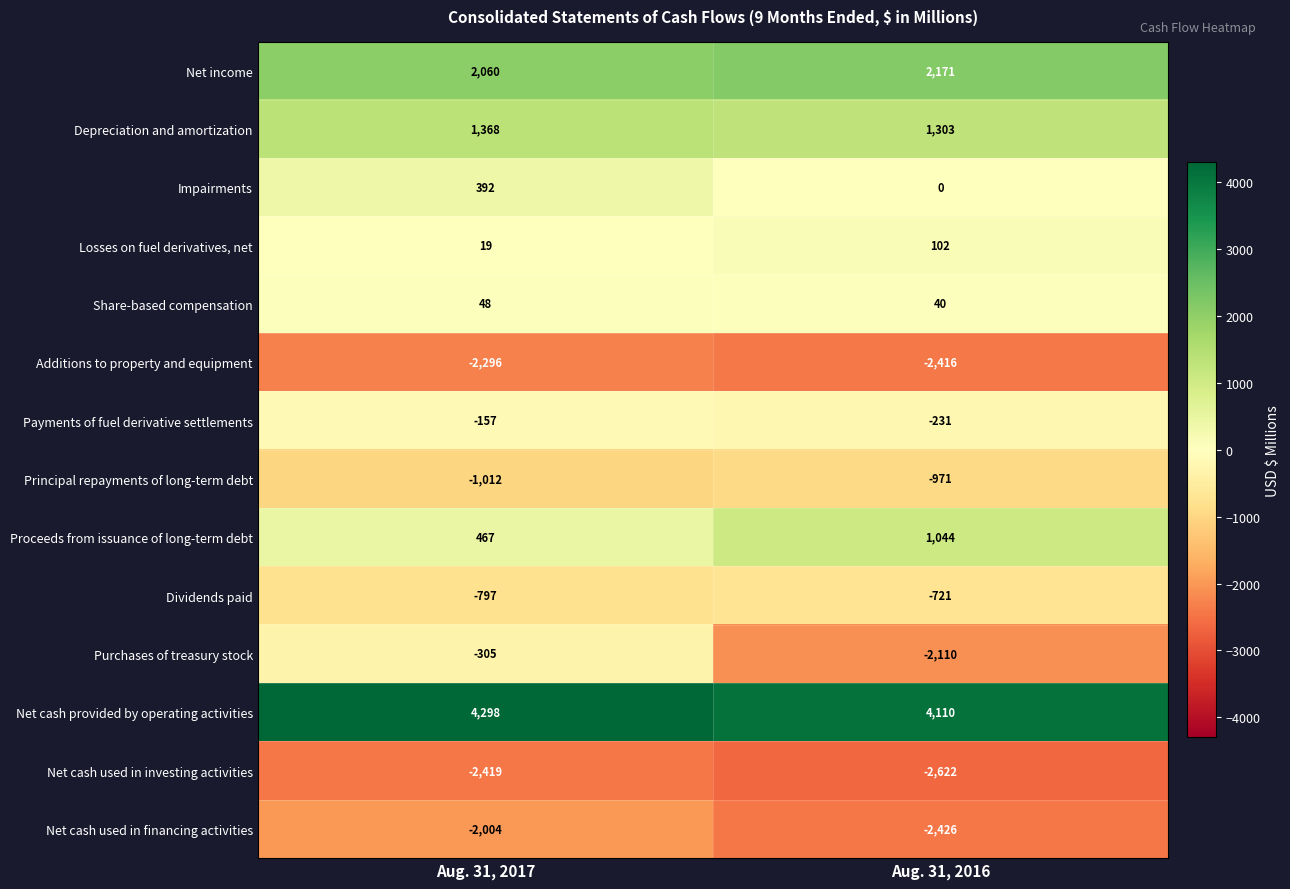

How many series are shown in this chart?

14